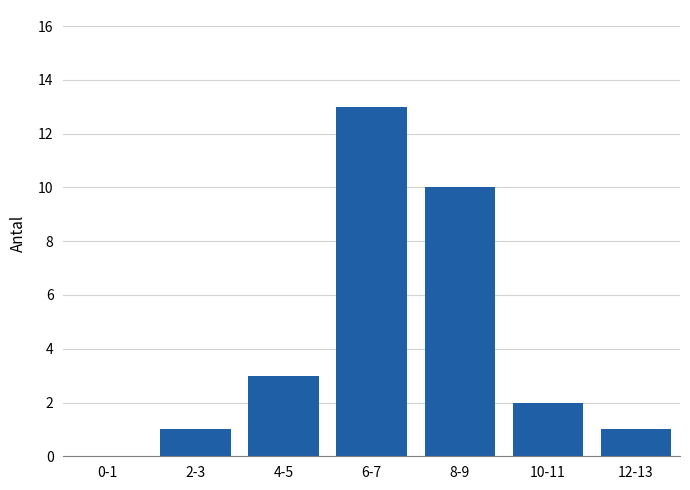

Reading right to left, transcribe all the data shown in this chart.

12-13=1	10-11=2	8-9=10	6-7=13	4-5=3	2-3=1	0-1=0